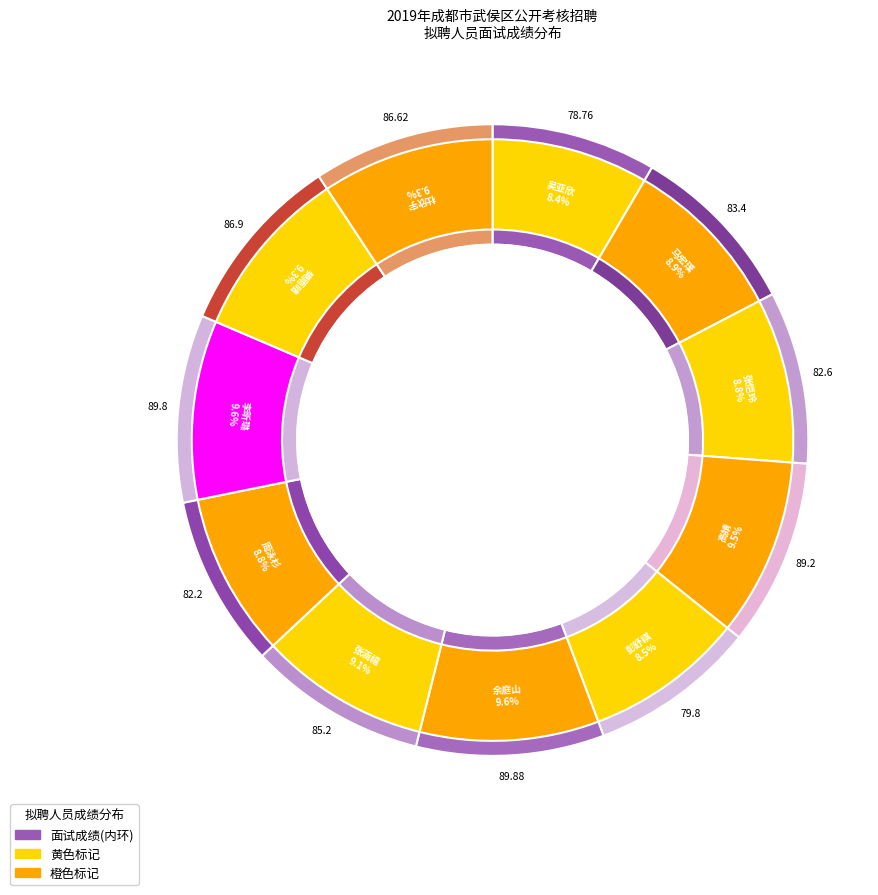

What is the change in value from 余庭山 to 李昕璐?

-0.1